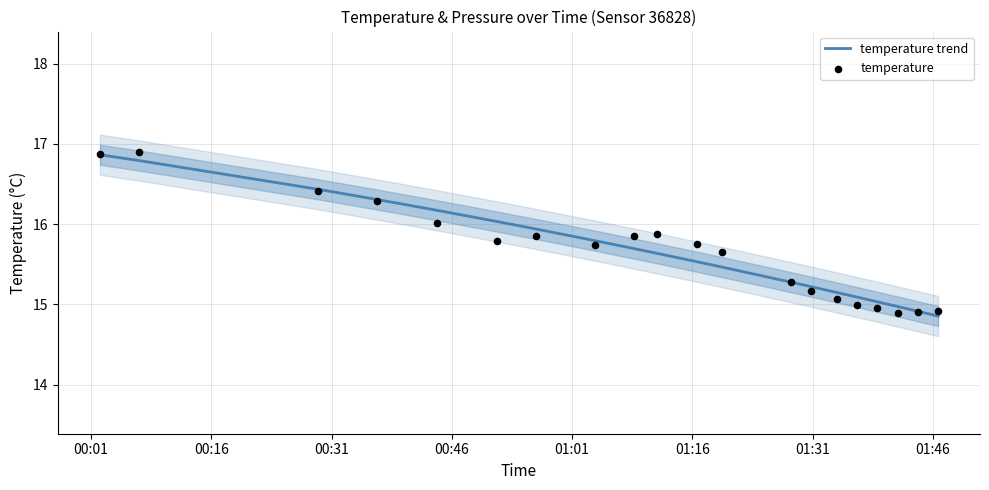

Which series has the largest Y range (max minus min)?

temperature